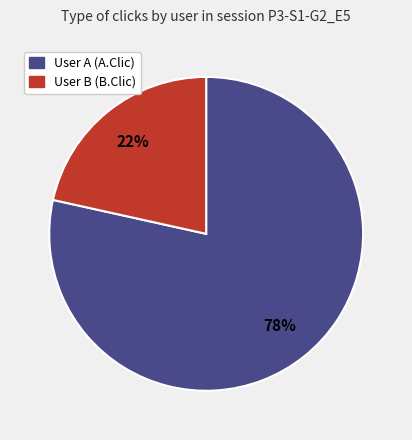

Count the number of slices in the pie.

2